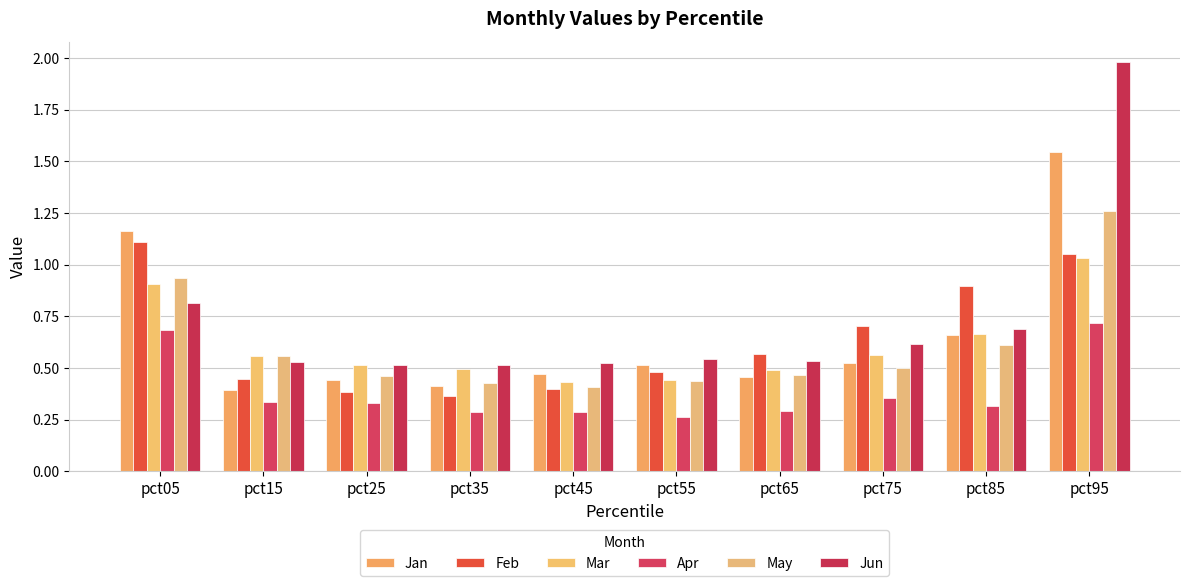

Which series has the largest range (max minus min)?

Jun